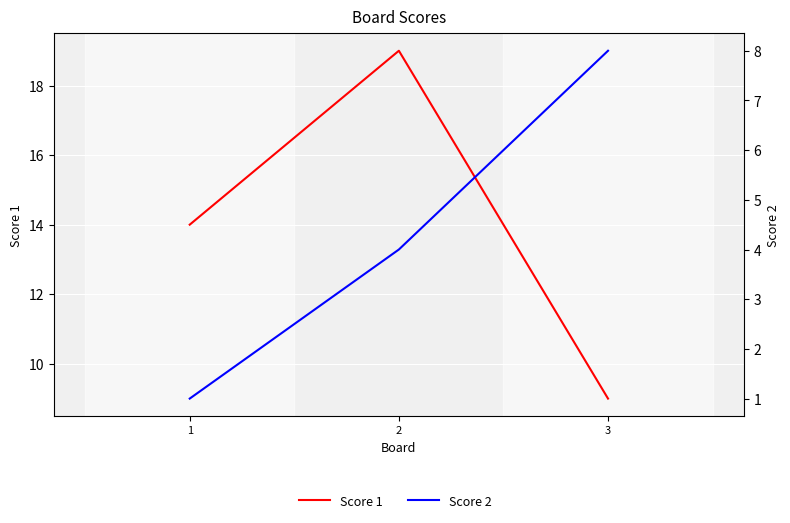

Between 3 and 2, which is larger?

2